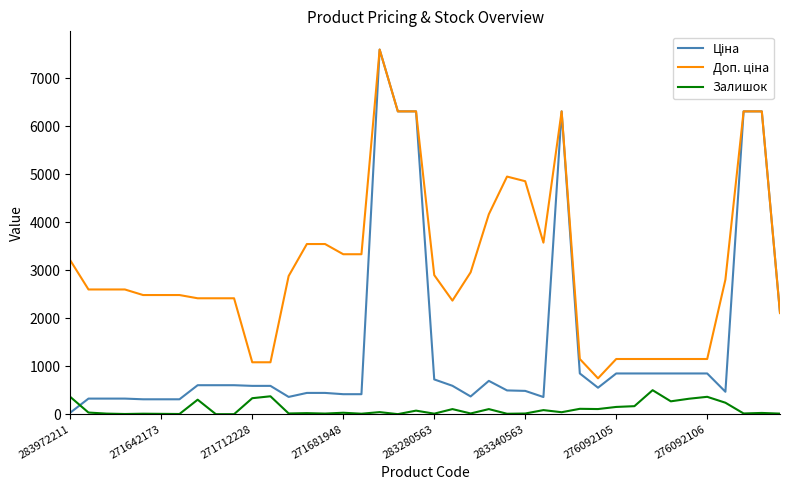

How many lines are shown in the chart?

3